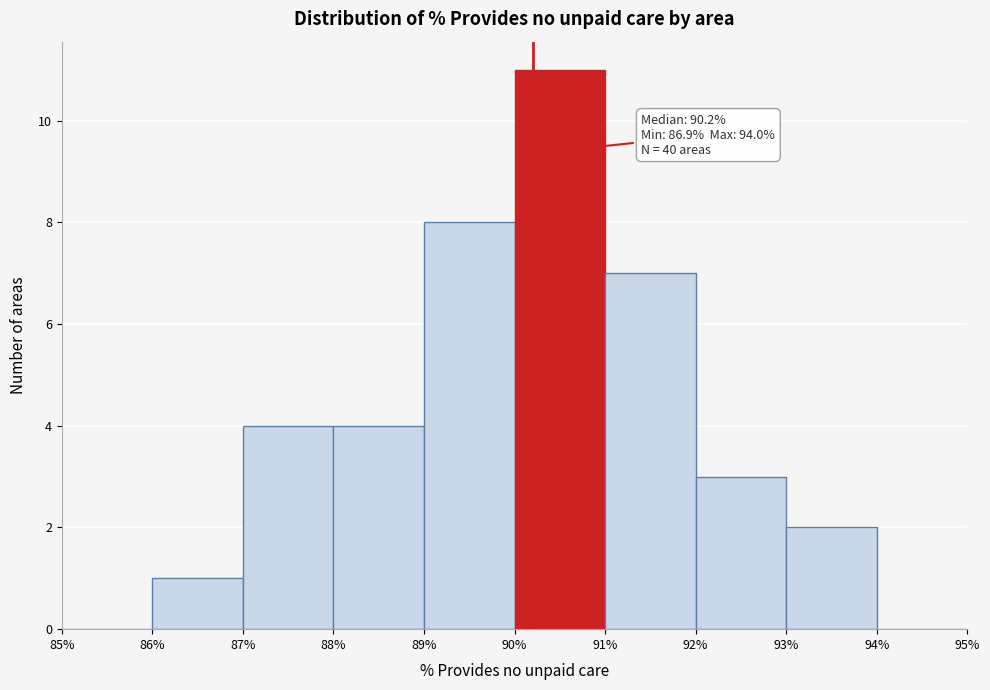

Over which range of the x-axis is the bar tallest?

90% to 91%